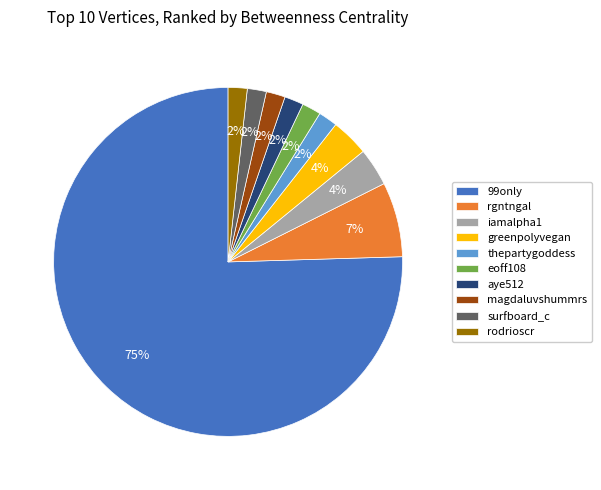

To the nearest percent, what is the combined percentage of surfboard_c and eoff108?

4%